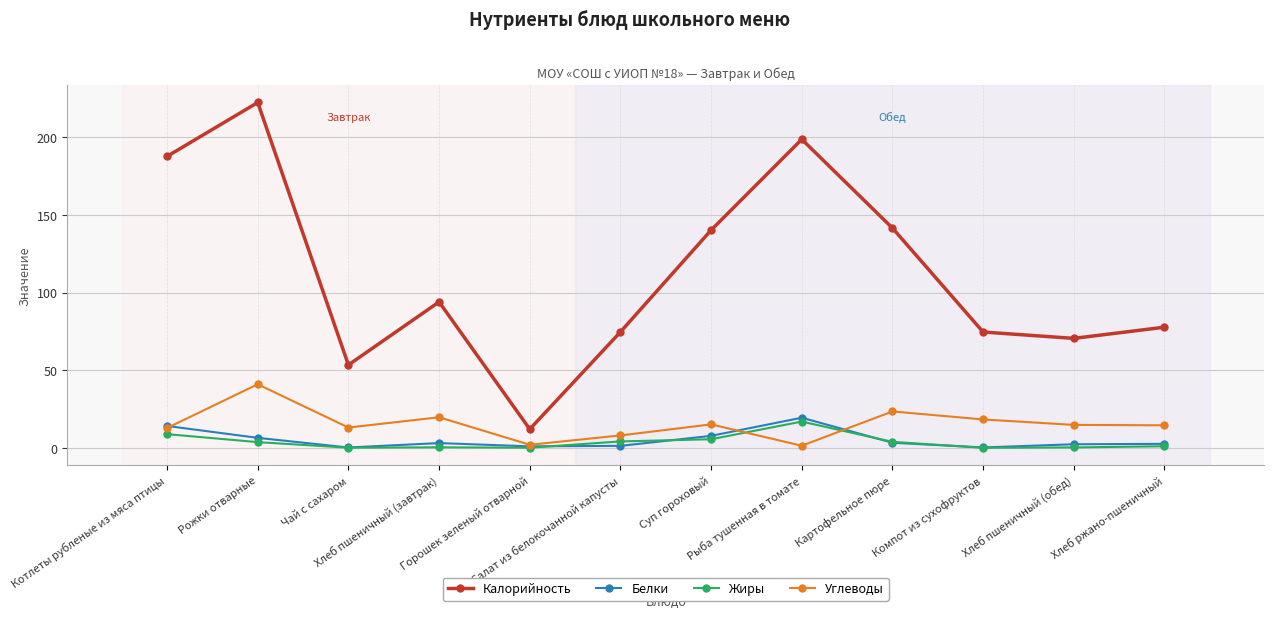

What is the average value of the Жиры series?

3.7